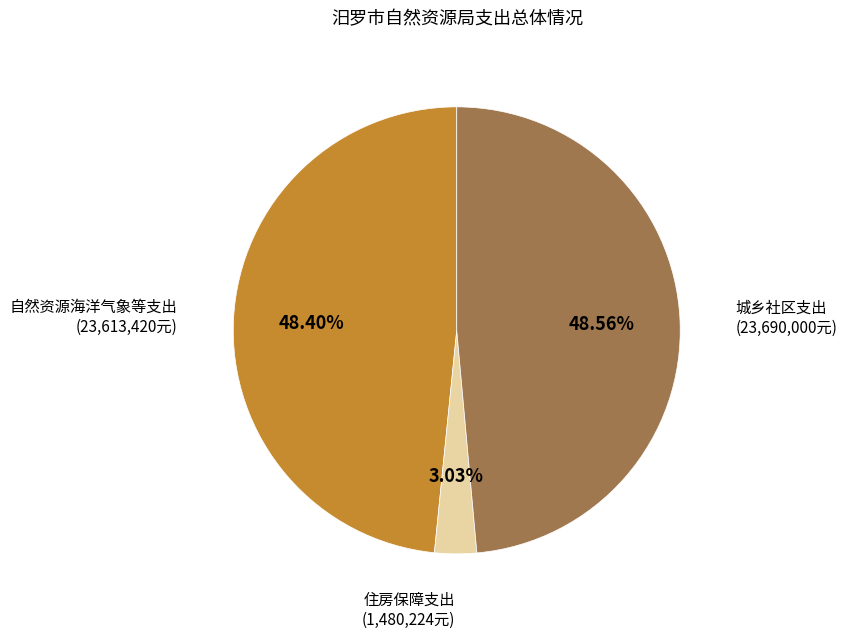

Is there any slice that represents more than half of the pie?

No